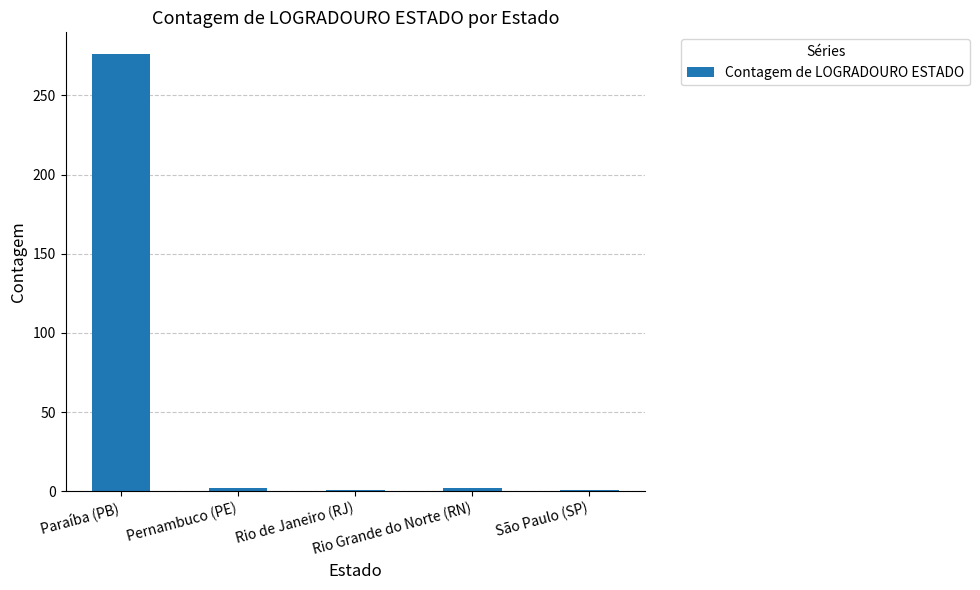

What is the average value?

56